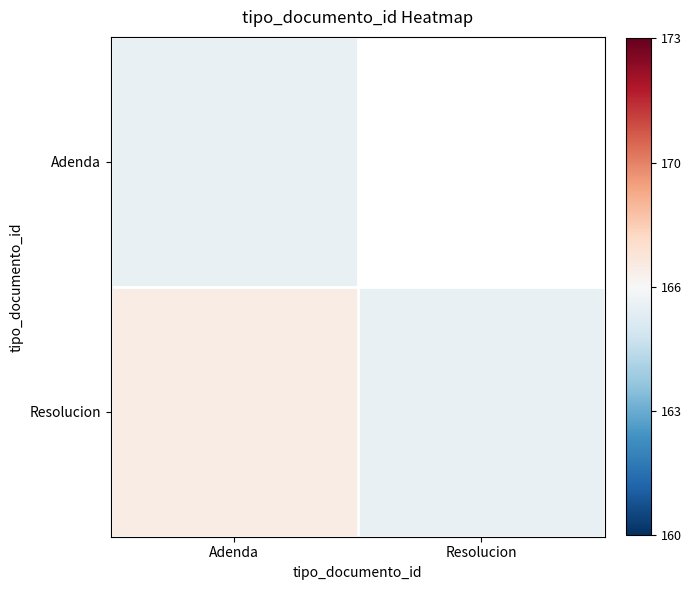

At Adenda, list the series in order from largest to smallest.

Resolucion, Adenda